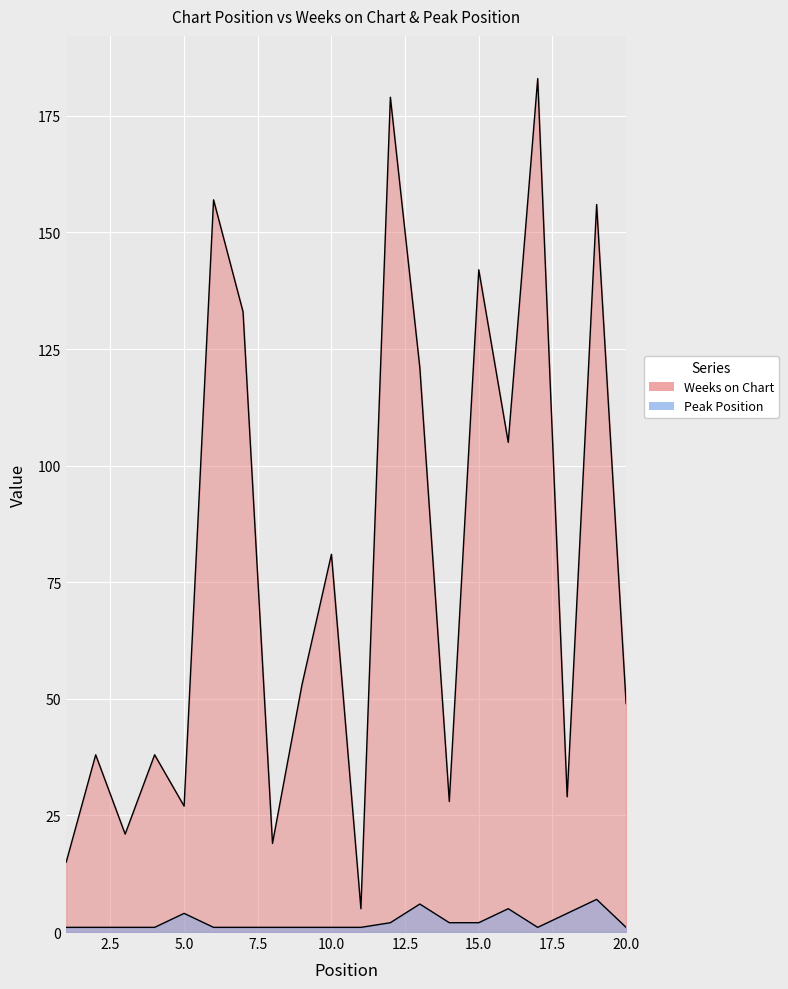

The value of Weeks on Chart at 19 is 37. True or false?

False